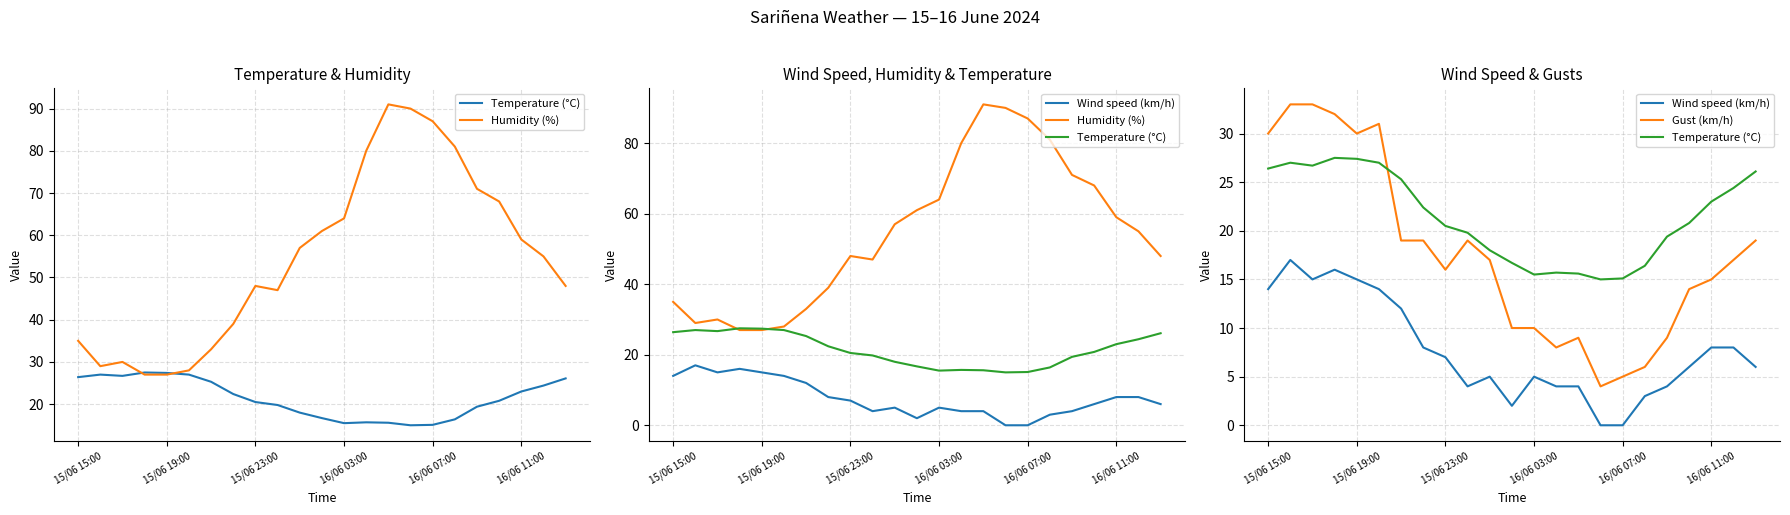

Is it true that Gust (km/h) equals 10.0 at 11?

True